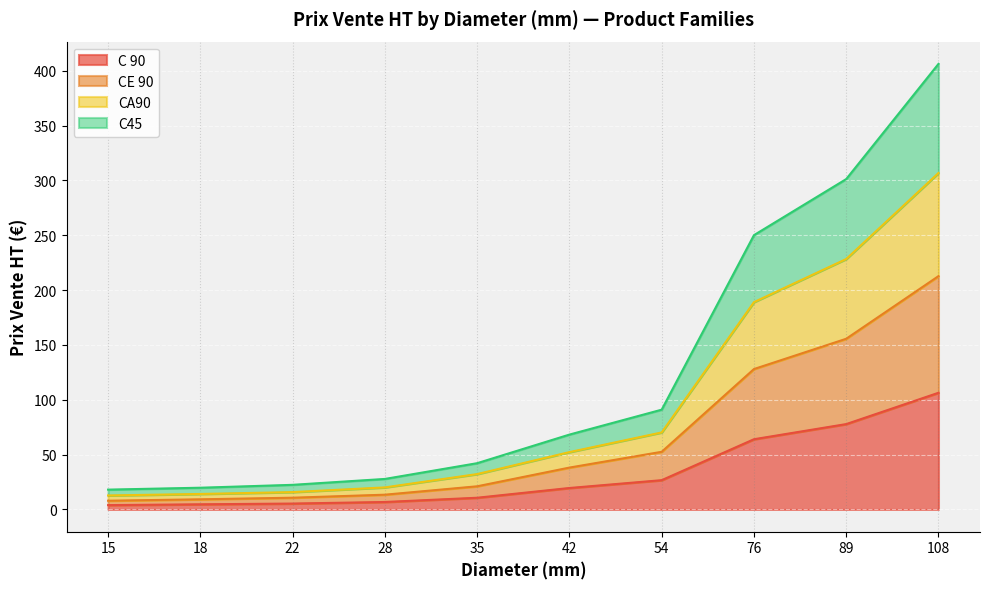

What is the minimum value shown in the chart?

3.9